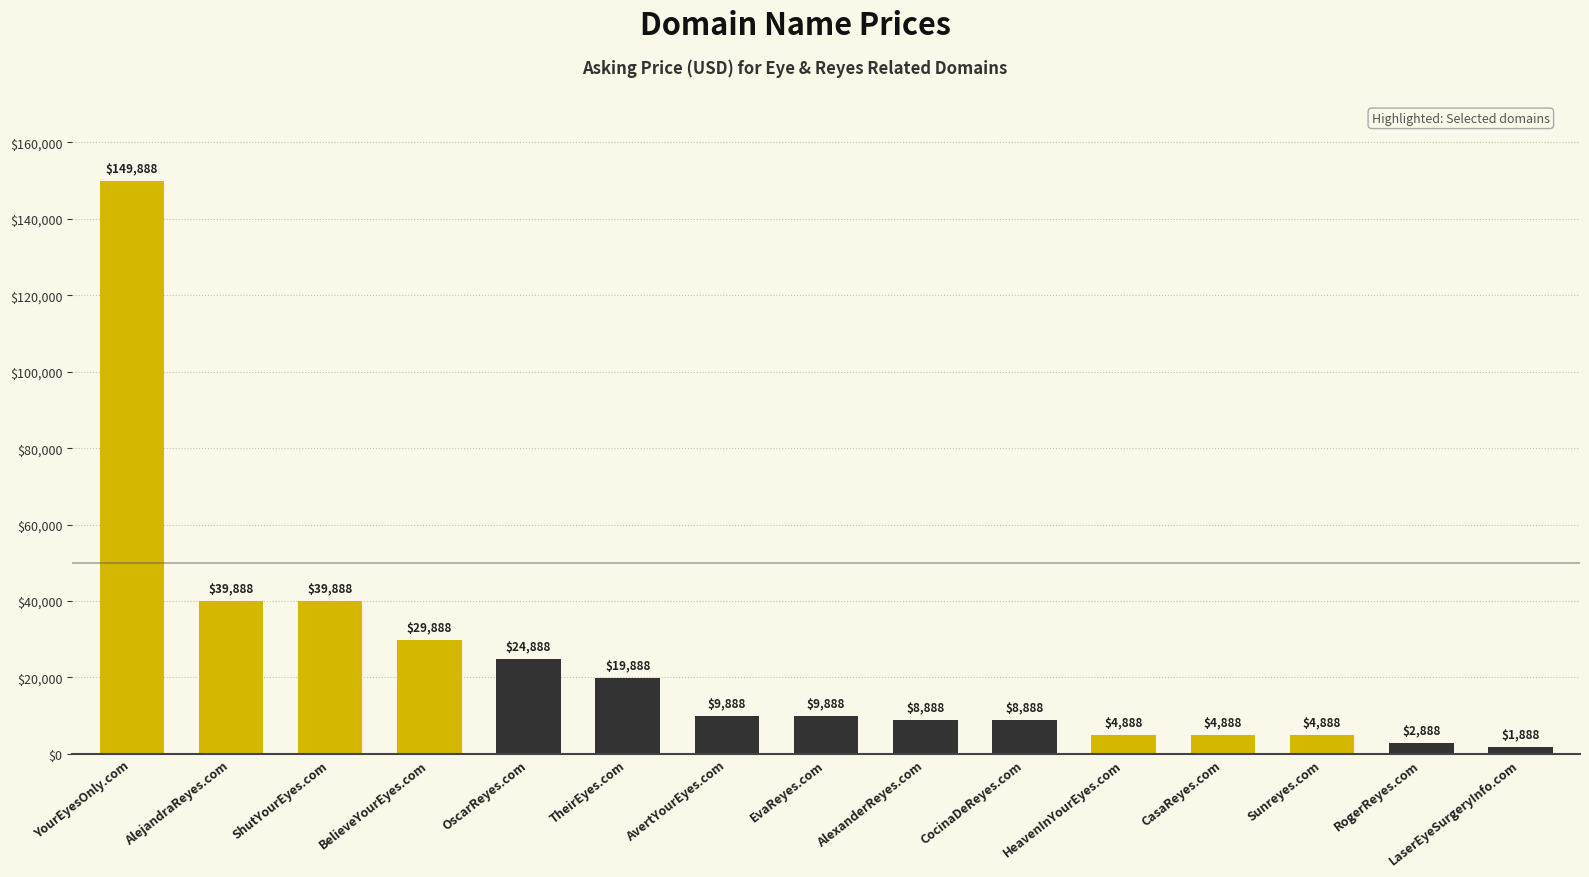

What is the average value?

24088